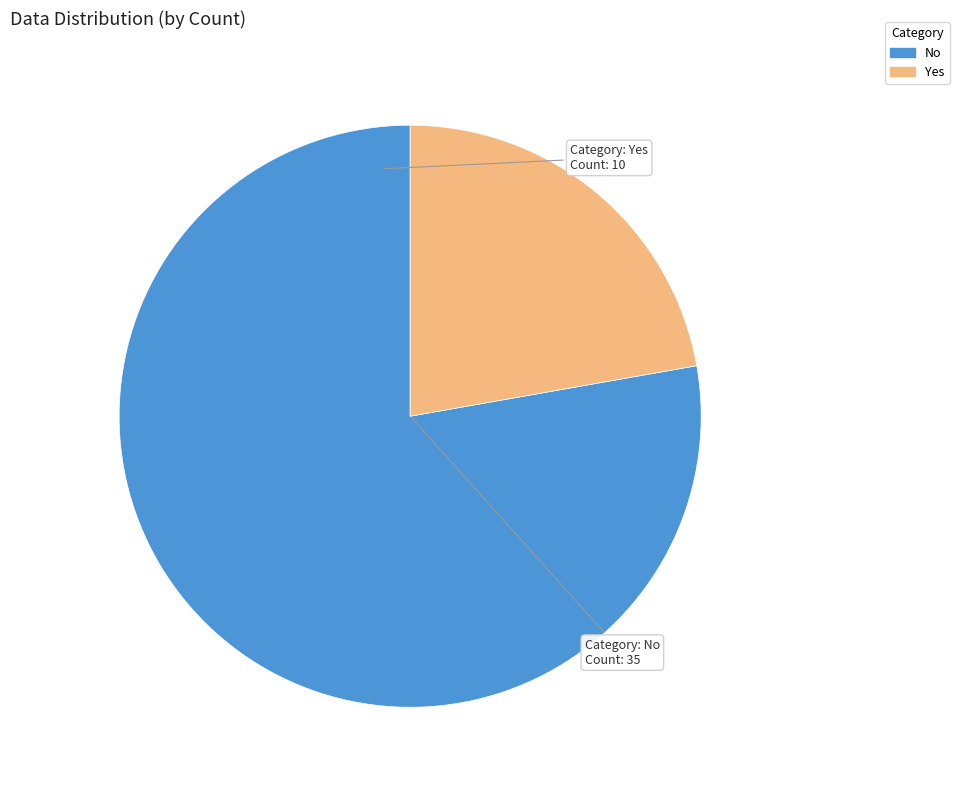

Is there a majority slice in this chart?

Yes